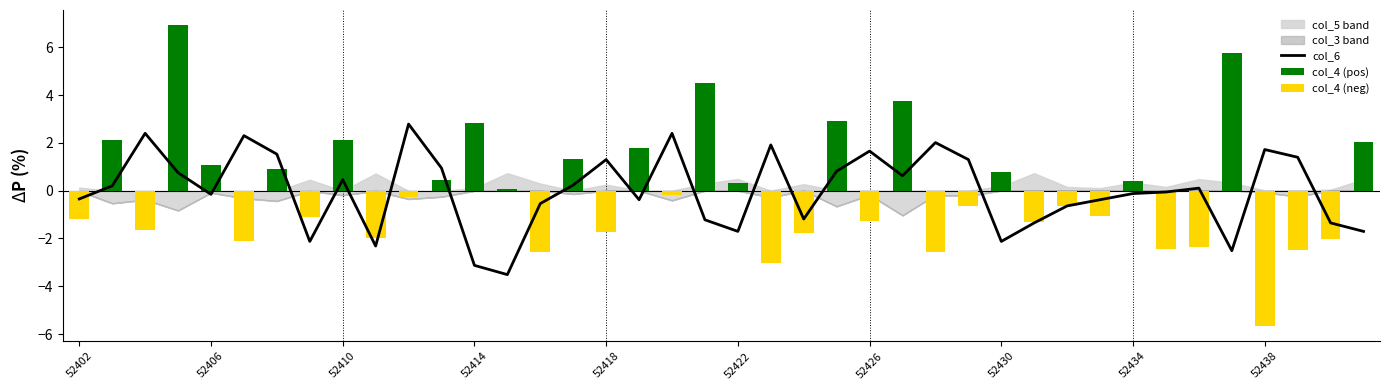

How many data points does each series have?

40